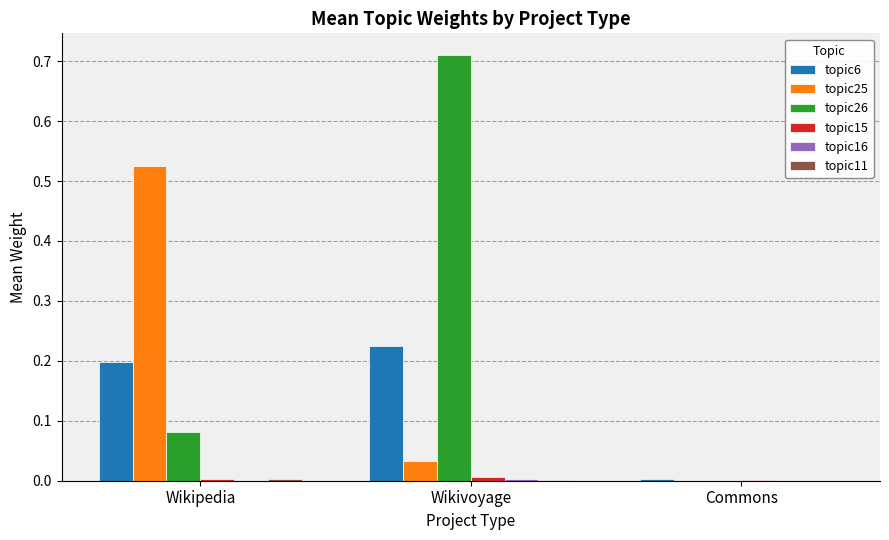

How many distinct data groups are displayed?

6